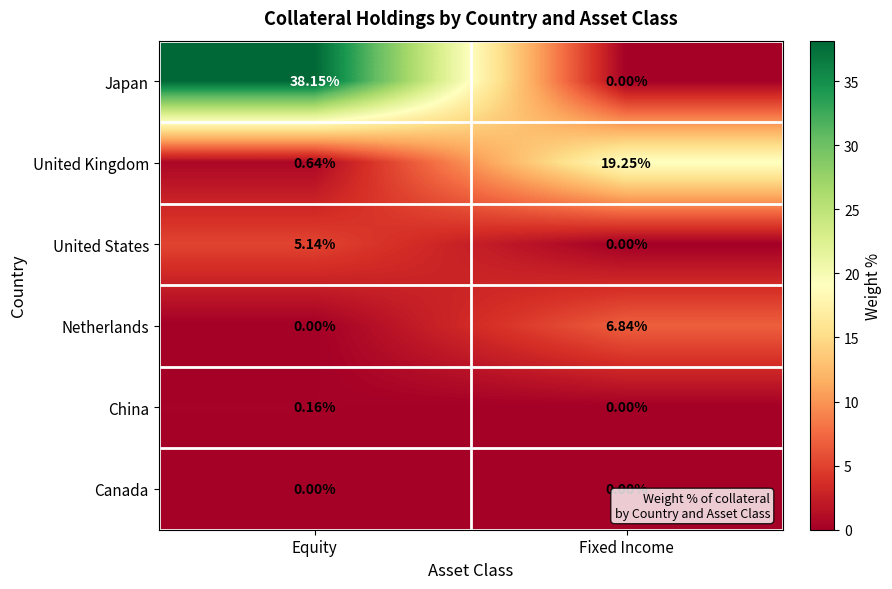

At which label does Netherlands first exceed 6?

Fixed Income